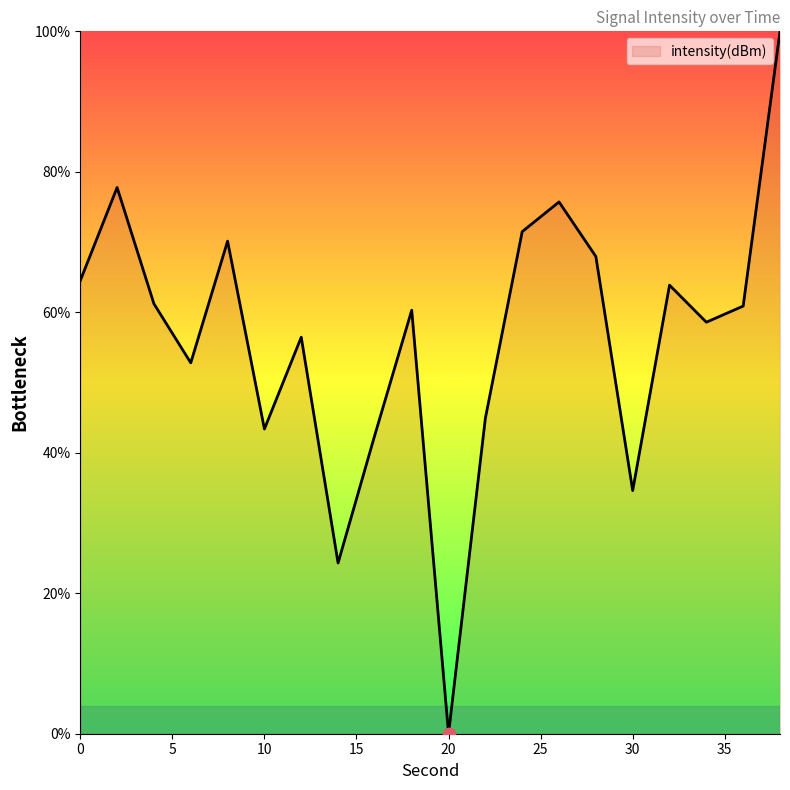

What is the greatest value displayed?

100.0